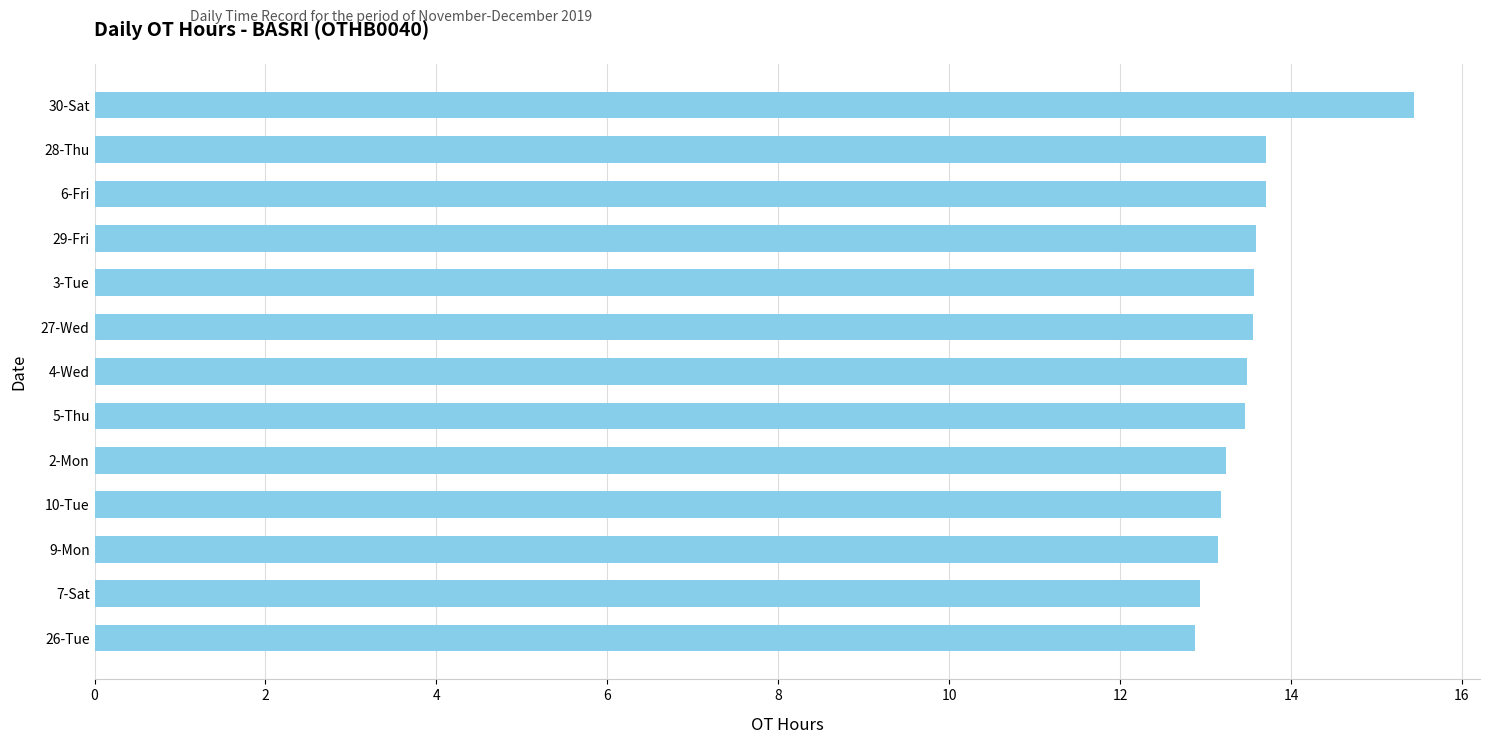

How many series are shown in this chart?

1